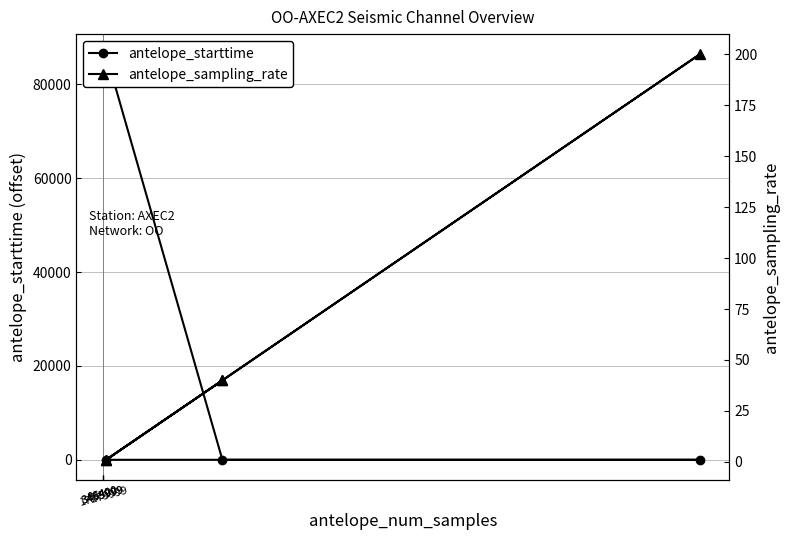

Between which two adjacent categories do antelope_sampling_rate and antelope_starttime first intersect?

3455999 and 86400